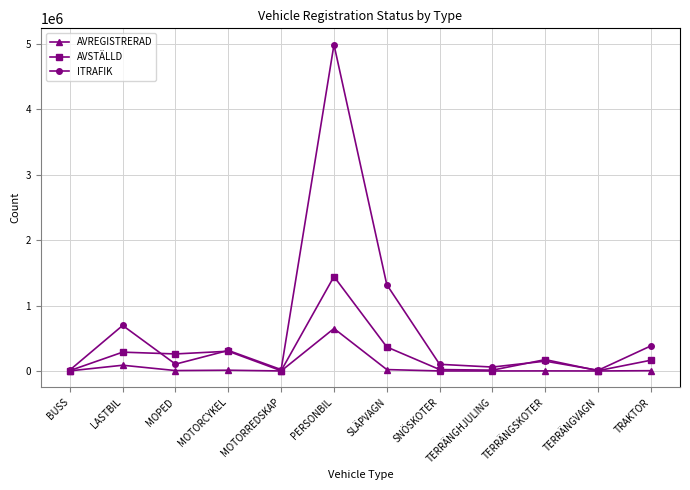

Is the value of AVSTÄLLD at LASTBIL greater than the value of AVREGISTRERAD at TRAKTOR?

Yes